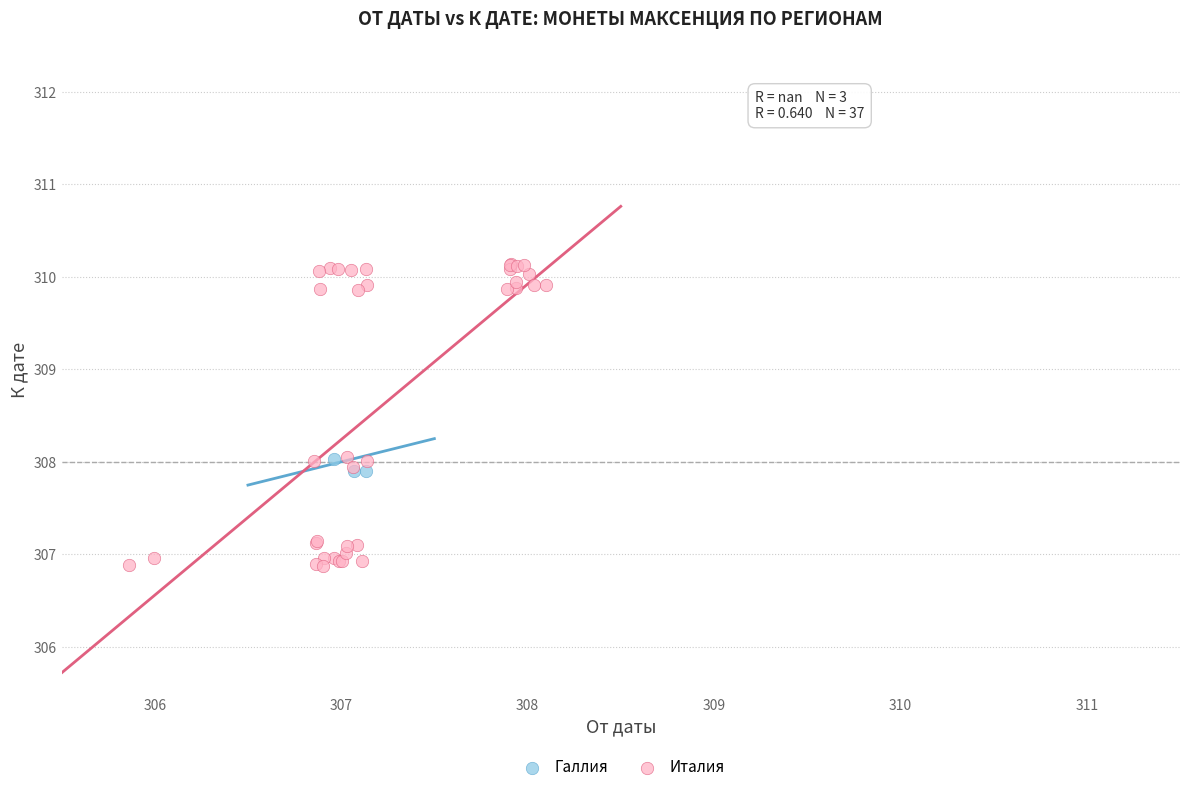

Which series has the largest Y range (max minus min)?

Италия